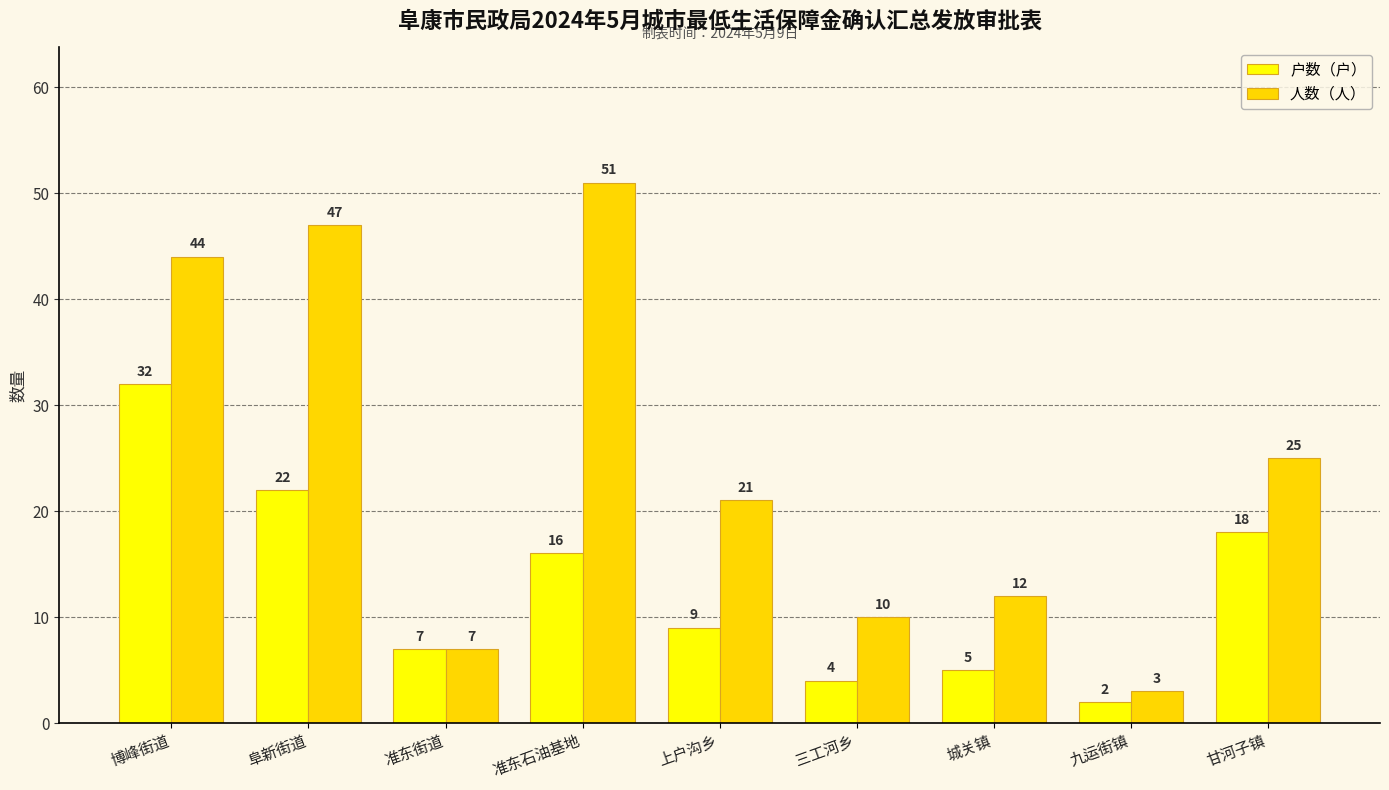

Reading left to right, list all the values displayed in this chart.

户数（户）: 32	22	7	16	9	4	5	2	18
人数（人）: 44	47	7	51	21	10	12	3	25